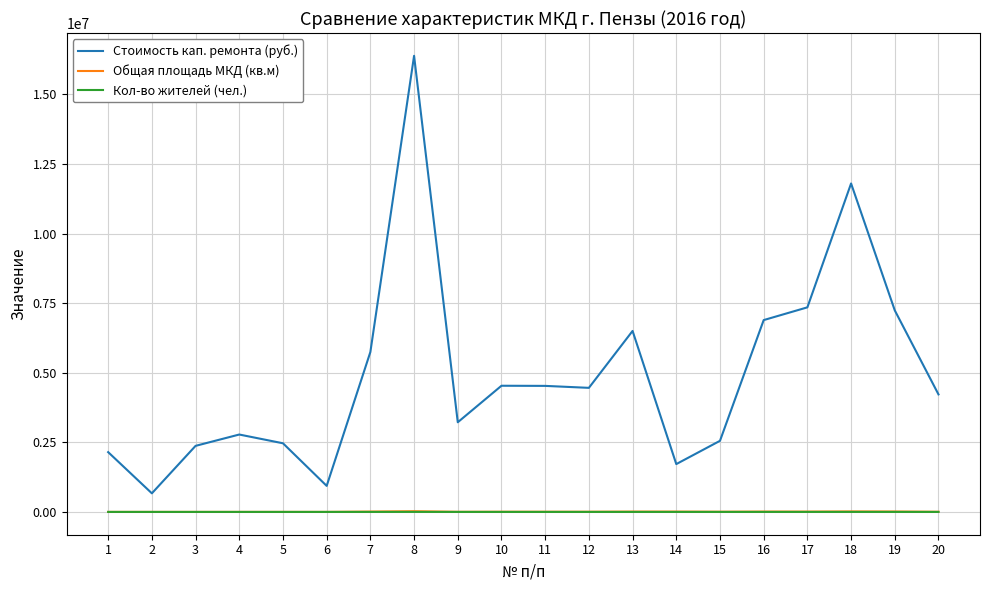

Which series has the widest spread of values?

Стоимость кап. ремонта (руб.)